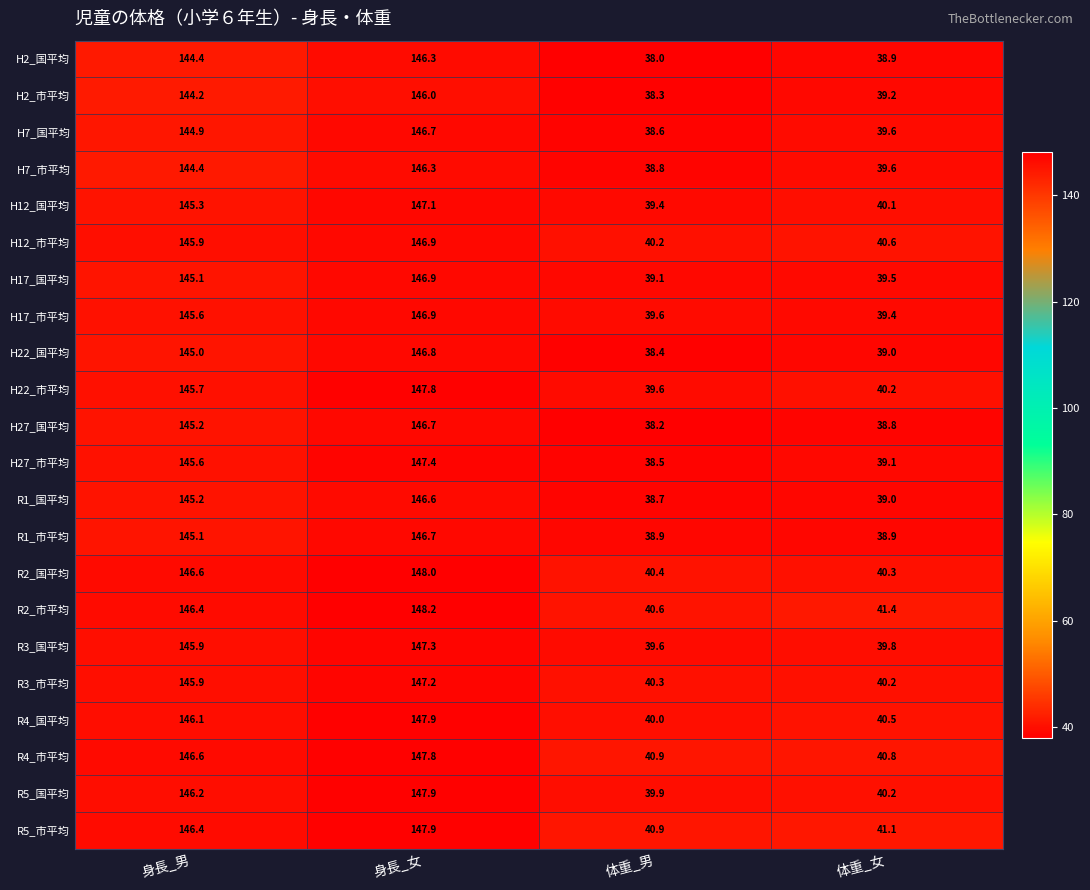

True or false: H2_国平均 has a value of 38.9 at 体重_女.

True